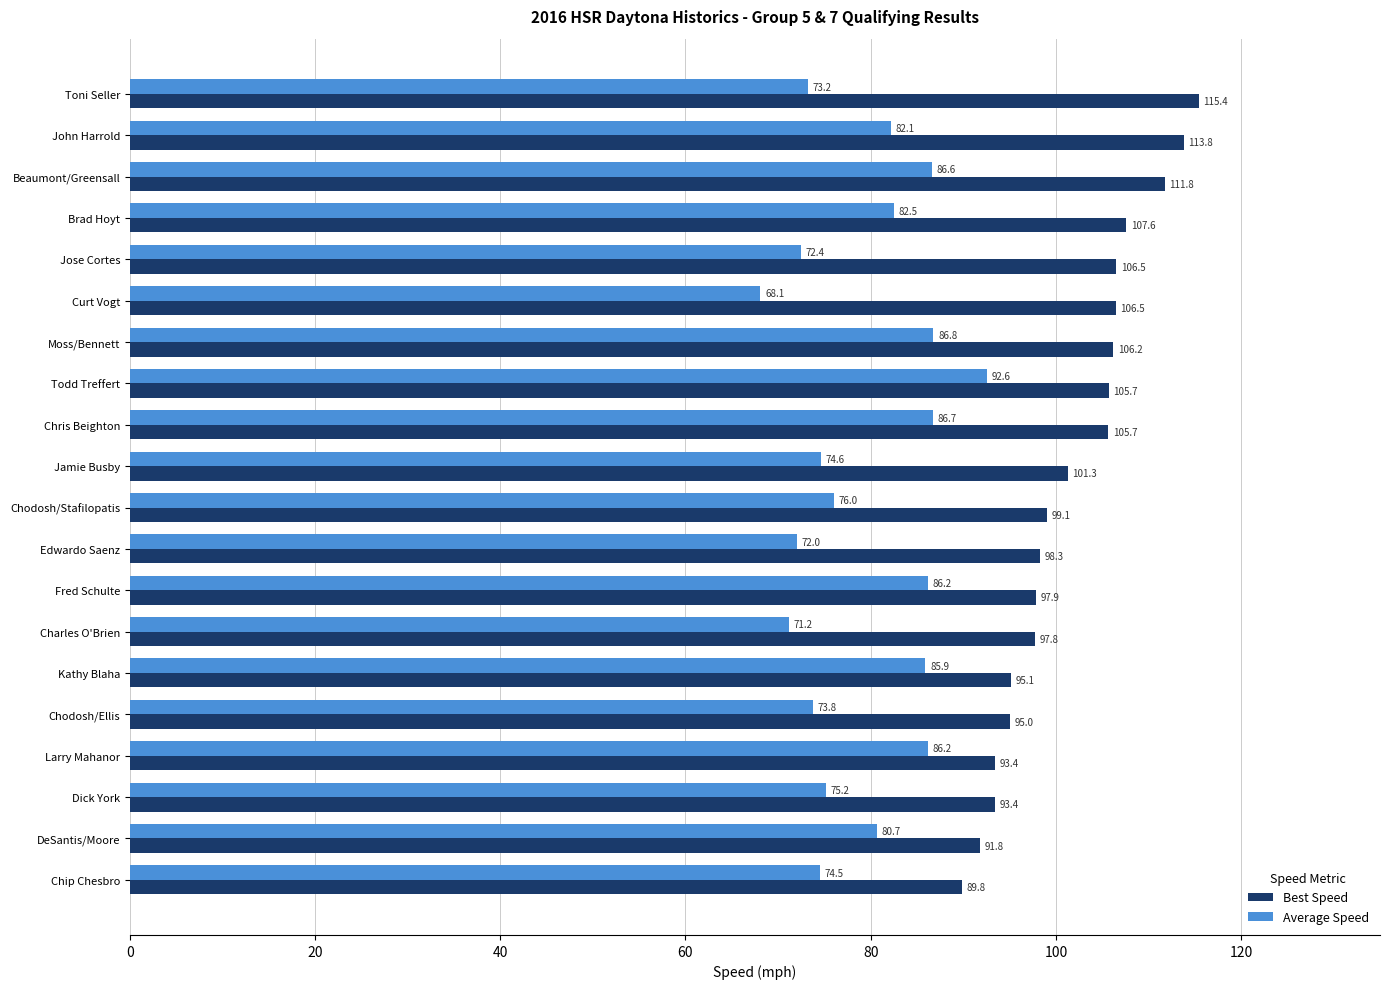

What is the average value of the Best Speed series?

101.6